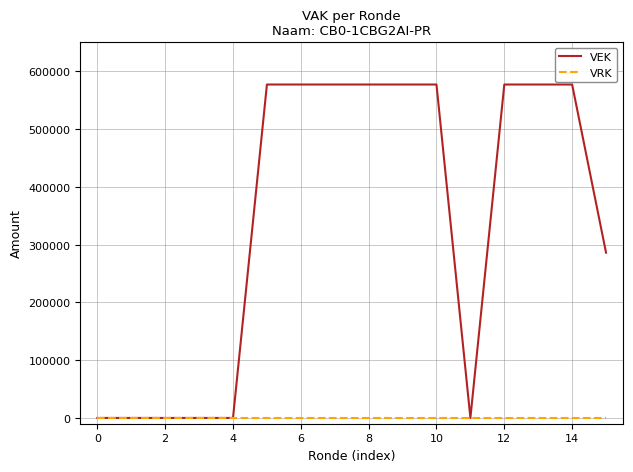

Rank the series by their maximum value, from highest to lowest.

VEK, VRK